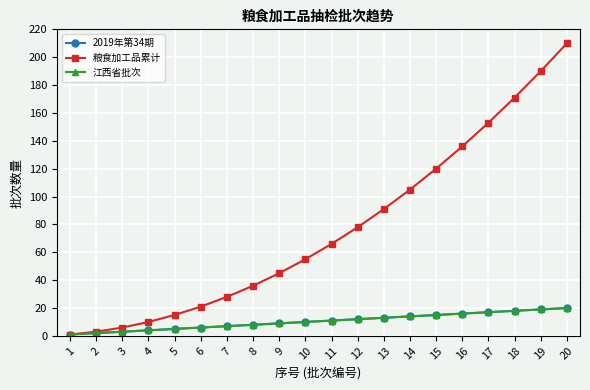

Does the chart have visible grid lines?

Yes